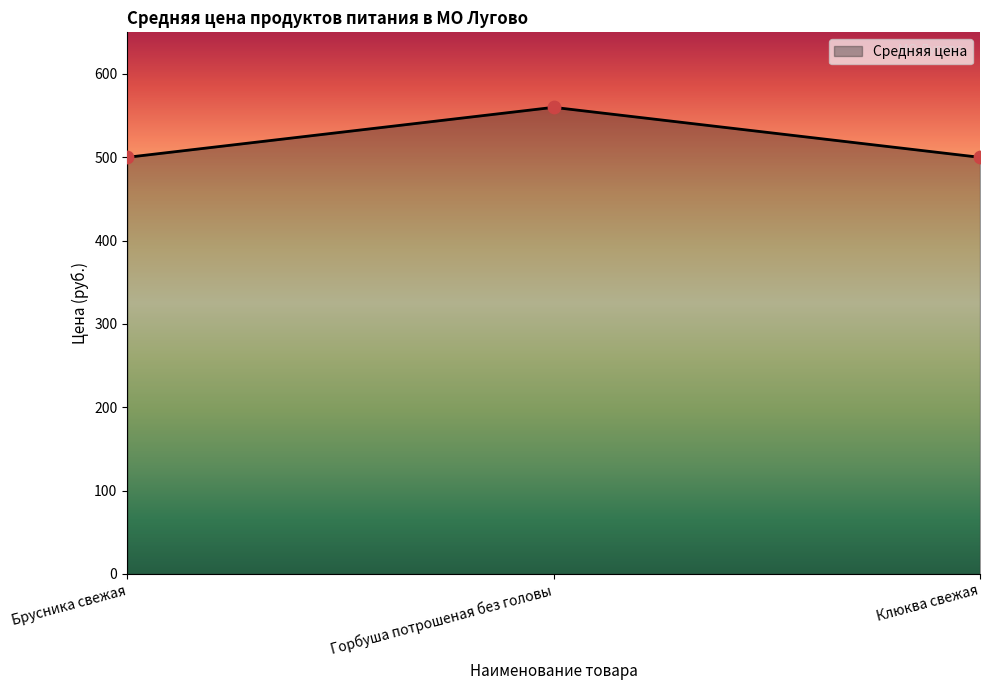

Between Горбуша потрошеная без головы and Брусника свежая, which is larger?

Горбуша потрошеная без головы